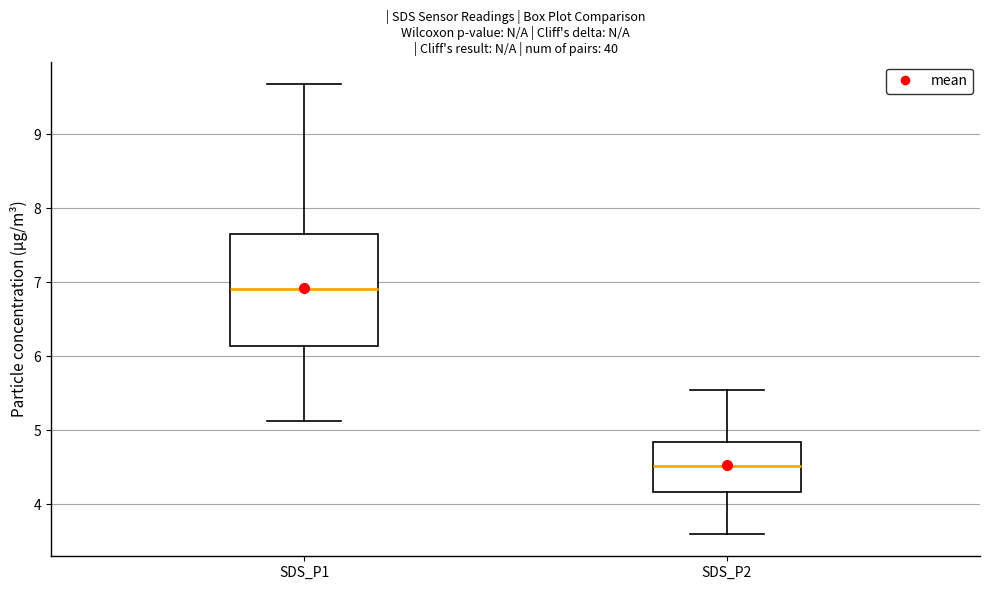

Comparing the boxes themselves (not the whiskers), which one is the tallest?

SDS_P1